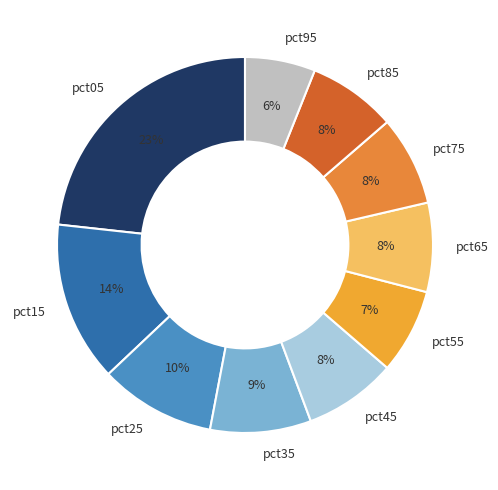

Is the sum of pct75 and pct65 greater than half?

No